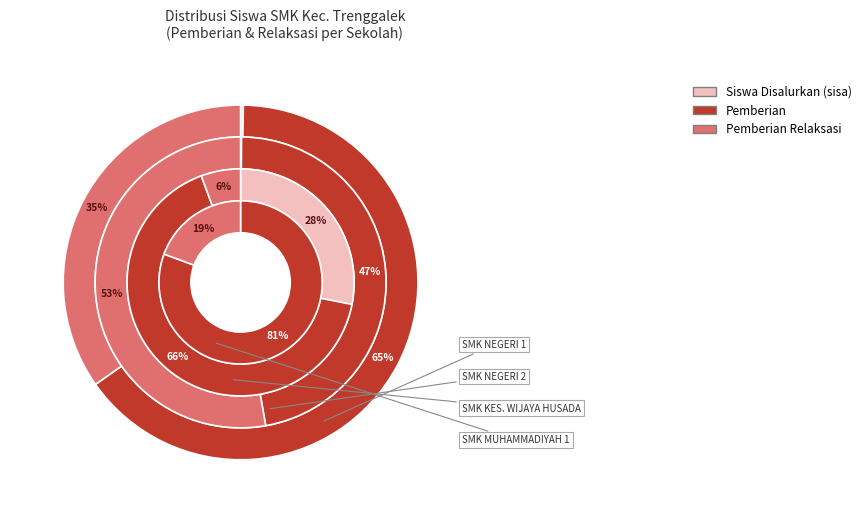

How many segments does this pie chart have?

10